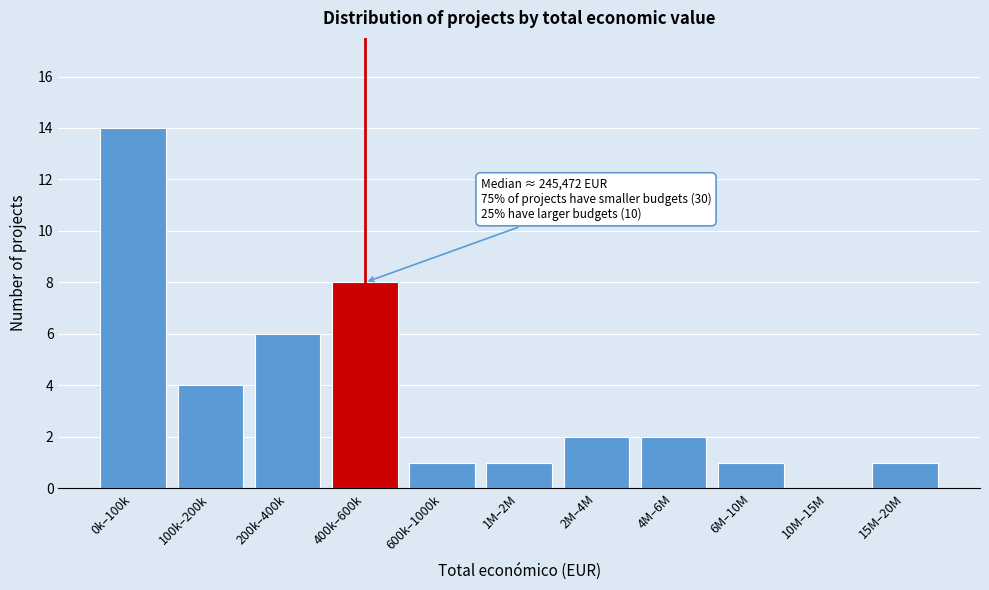

Reading right to left, transcribe all the data shown in this chart.

15M–20M=1	10M–15M=0	6M–10M=1	4M–6M=2	2M–4M=2	1M–2M=1	600k–1000k=1	400k–600k=8	200k–400k=6	100k–200k=4	0k–100k=14